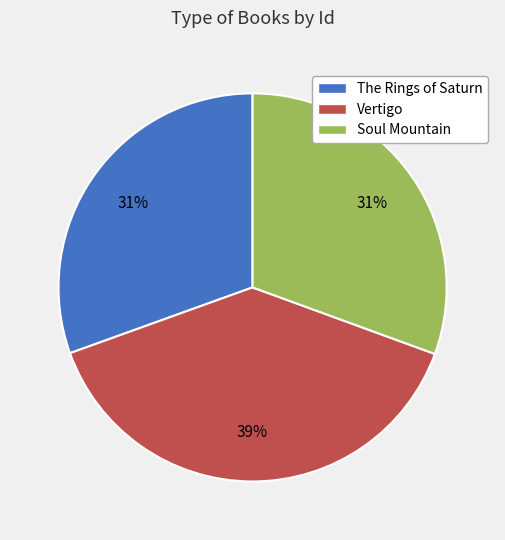

To the nearest percent, what portion does Soul Mountain represent?

31%